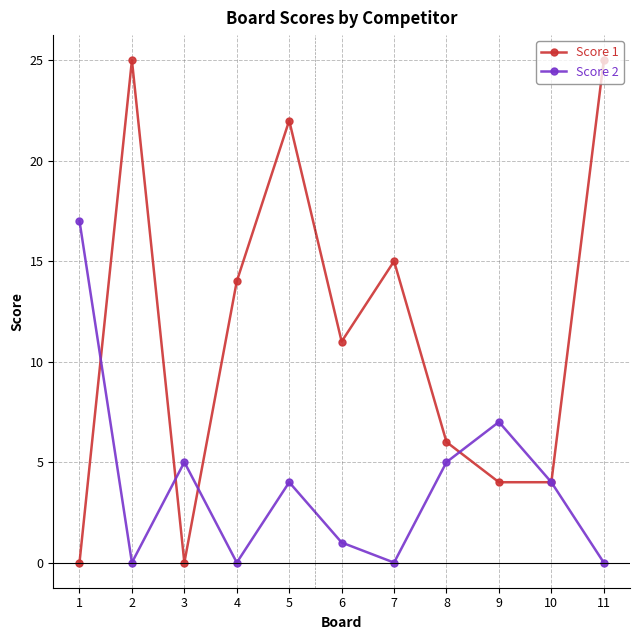

True or false: Score 1 has more than 0 interior local peaks.

True